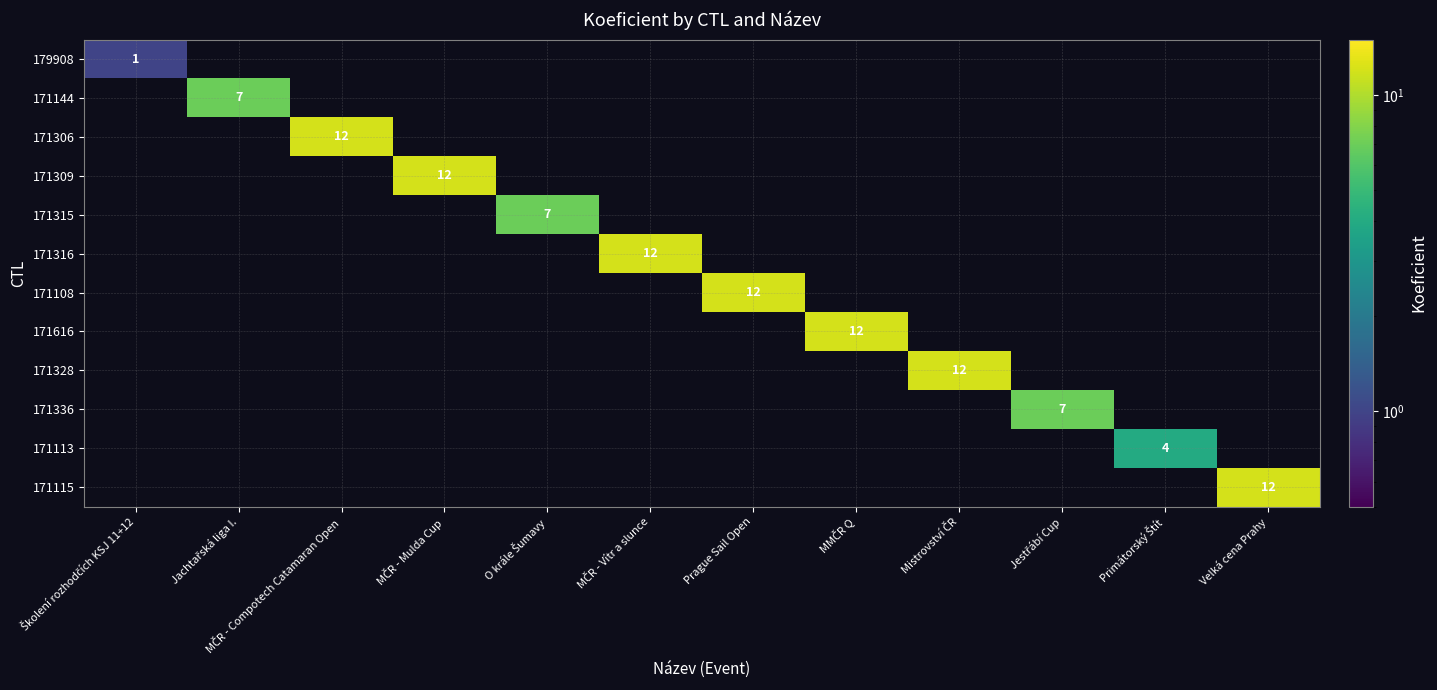

Between Prague Sail Open and MČR - Vítr a slunce, which is larger?

Prague Sail Open